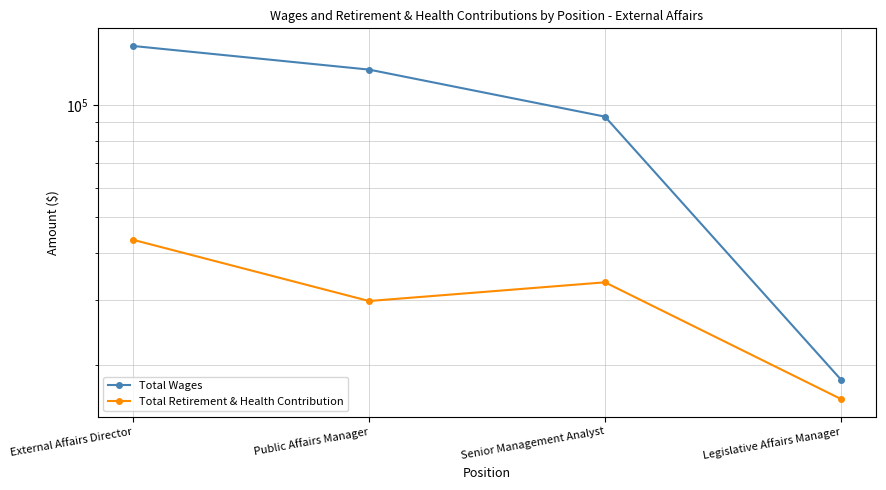

What is the average value of the Total Retirement & Health Contribution series?

30703